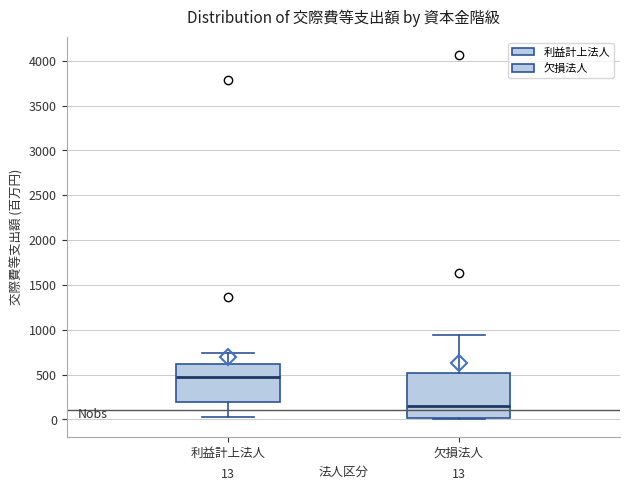

Comparing the boxes themselves (not the whiskers), which one is the tallest?

欠損法人